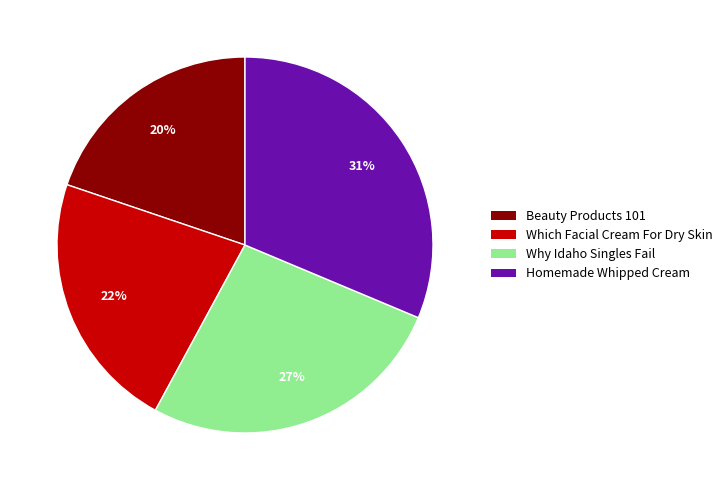

How many segments does this pie chart have?

4